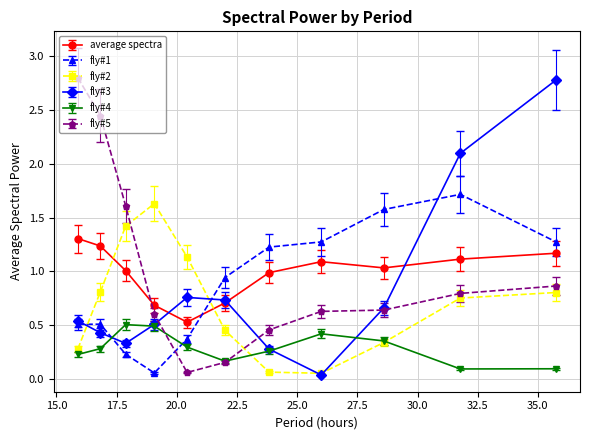

How many lines are shown in the chart?

6